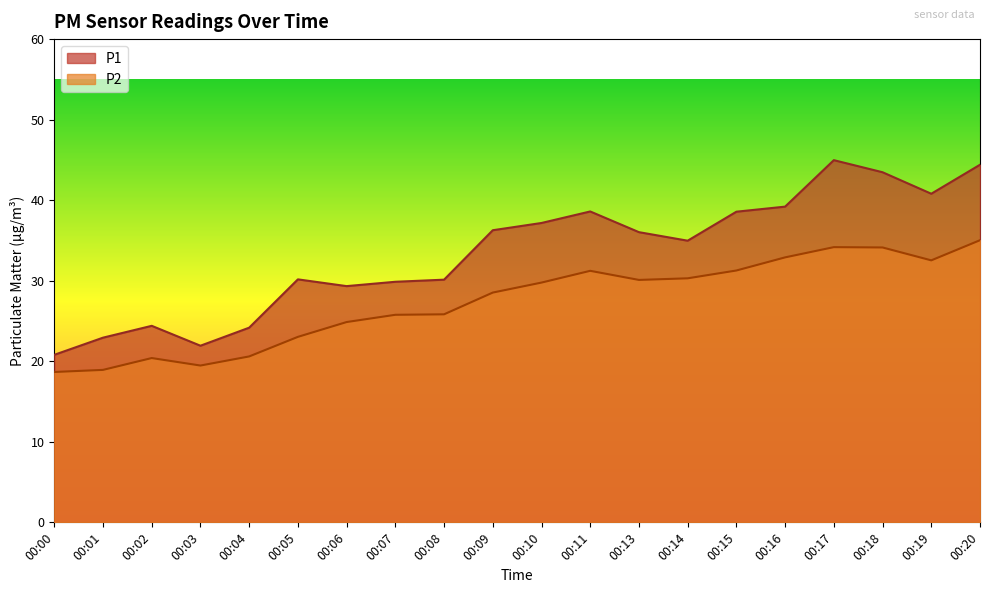

Rank the series by their average value, from highest to lowest.

P1, P2